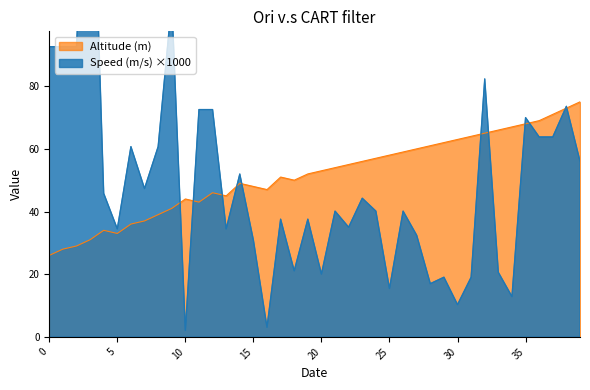

In Altitude (m), how many points are lower than both neighbors (excluding endpoints)?

5